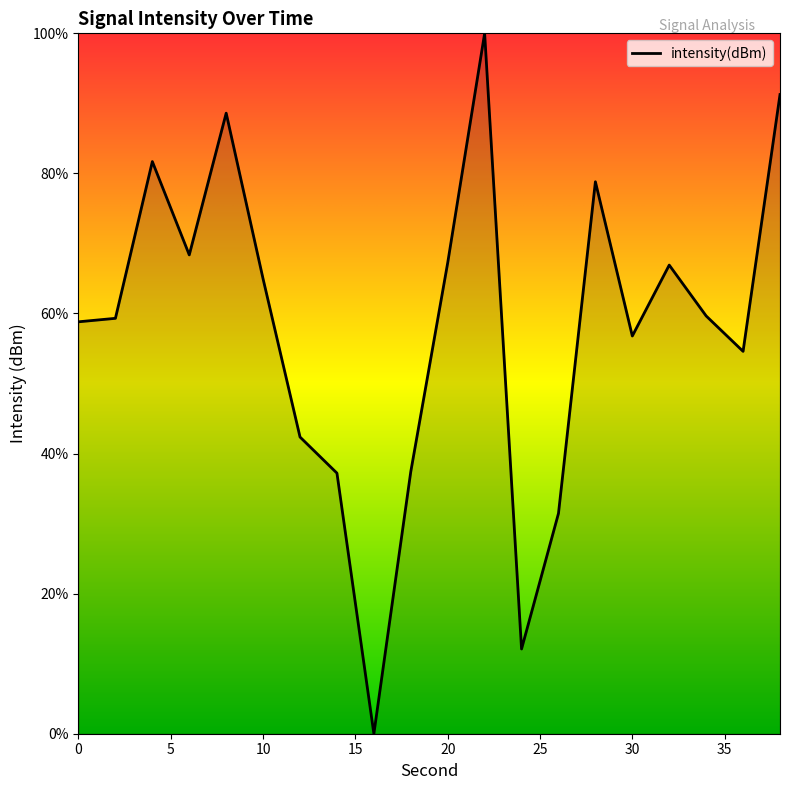

What is the difference between the maximum and minimum values?

100.0